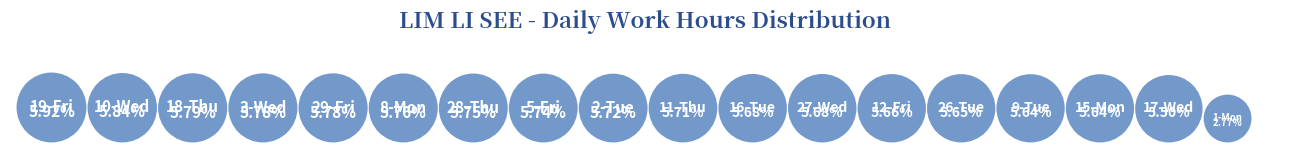

To the nearest percent, what portion does 8-Mon represent?

6%